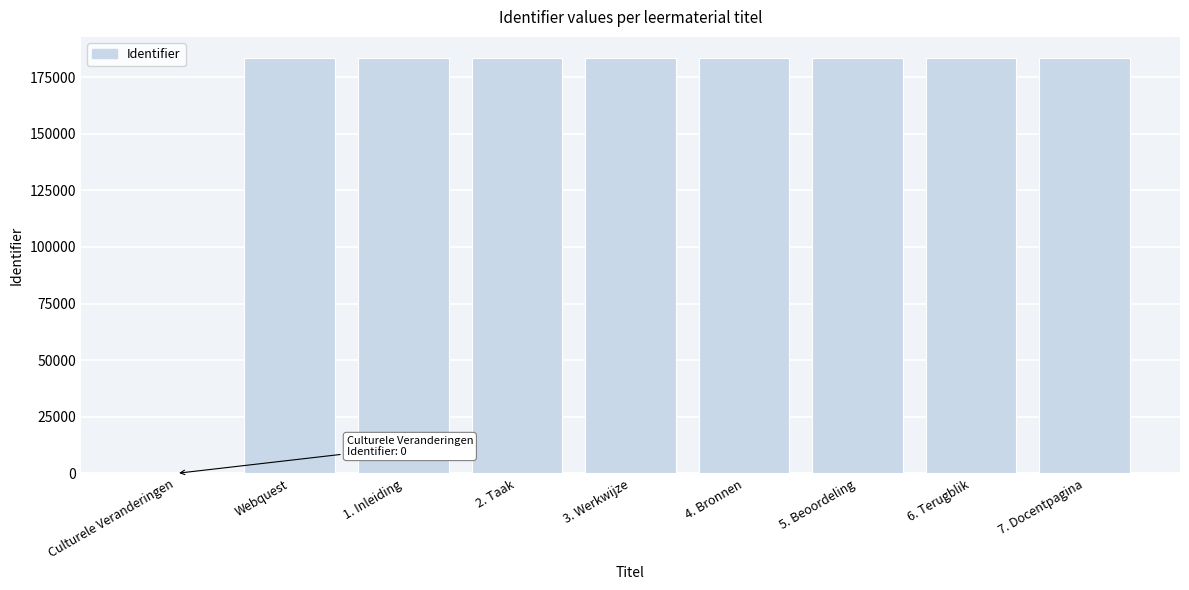

The value at 3. Werkwijze is 183610. True or false?

True